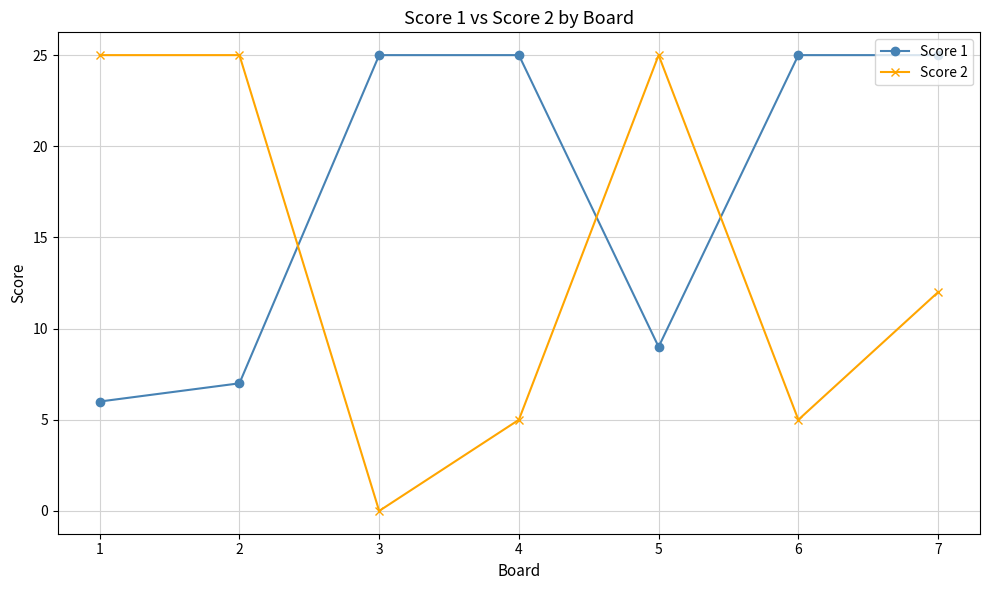

What is the difference between the second highest and minimum values in the Score 2 series?

25